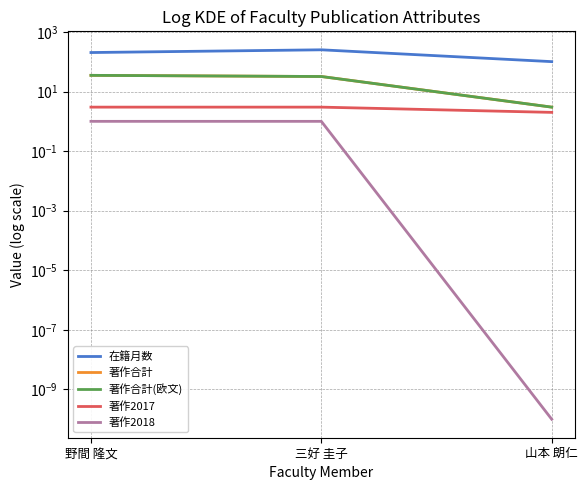

List the labels in order of 著作合計 value, largest first.

野間 隆文, 三好 圭子, 山本 朗仁